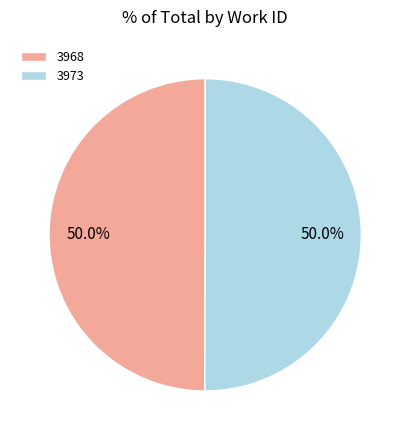

What percentage do 3973 and 3968 together represent?

100.0%